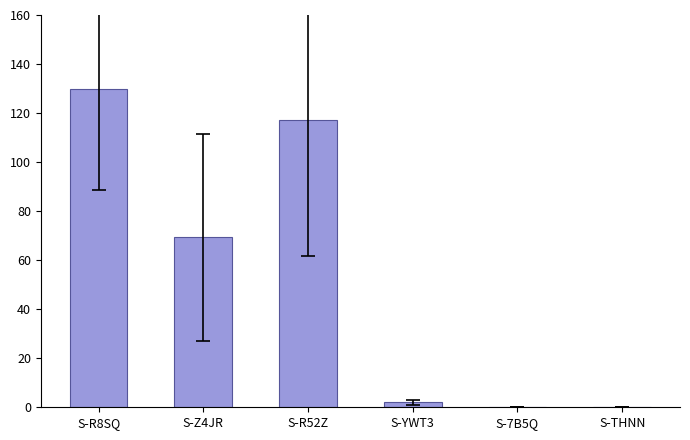

What is the ratio of the value at S-R52Z to the value at S-R8SQ?

0.9